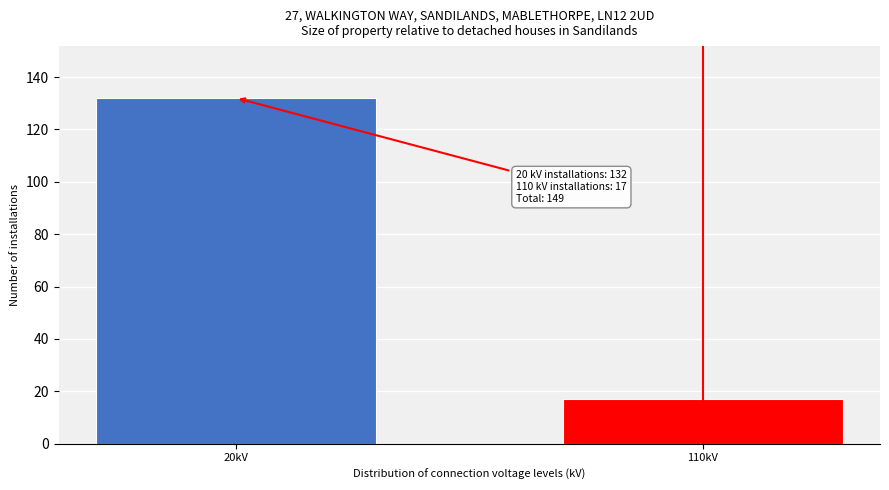

Reading left to right, list all the values displayed in this chart.

20kV=132	110kV=17